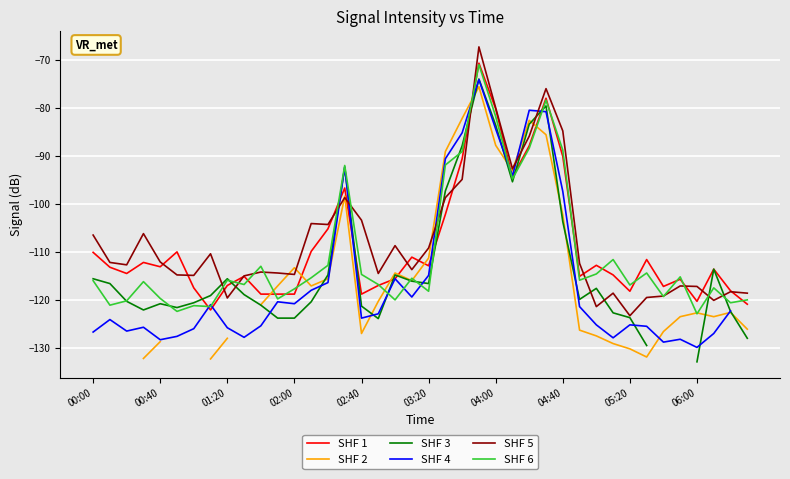

How many data points in SHF 4 are less than -122?

21